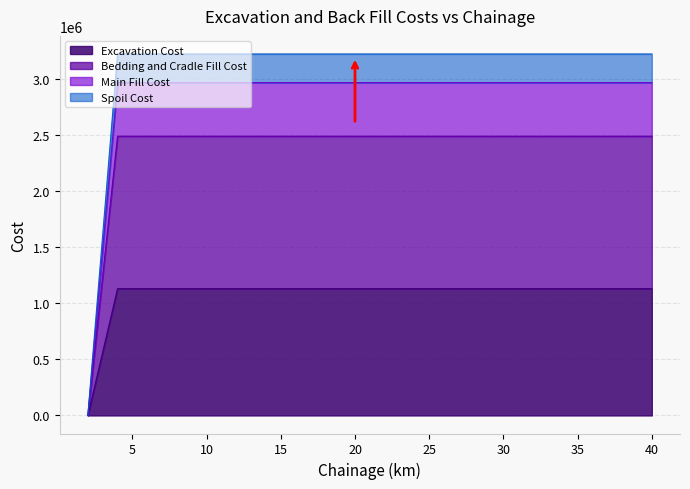

How many values in Main Fill Cost are above zero?

19